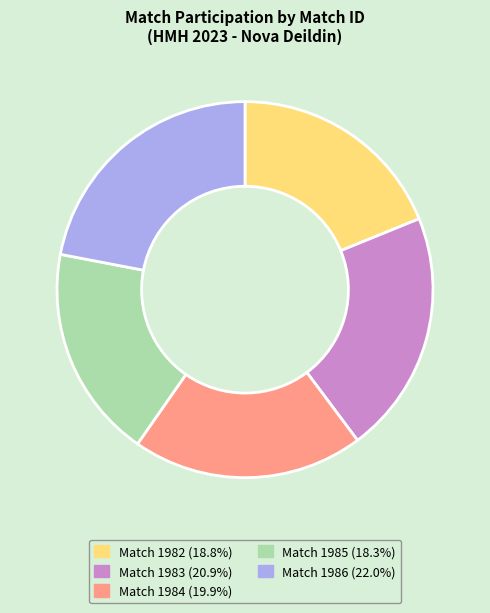

Is there a majority slice in this chart?

No